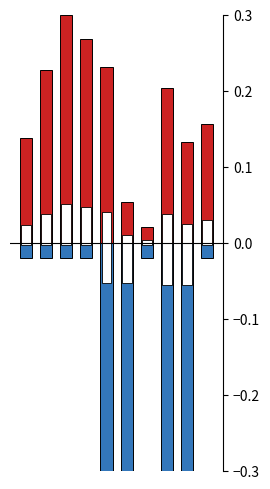

Reading left to right, transcribe all the data shown in this chart.

SDS_P1: 0=0.1	1=0.2	2=0.3	3=0.3	4=0.2	5=0.1	6=0.0	7=0.2	8=0.1	9=0.2
Signal: 0=-0.0	1=-0.0	2=-0.0	3=-0.0	4=-0.3	5=-0.3	6=-0.0	7=-0.3	8=-0.3	9=-0.0